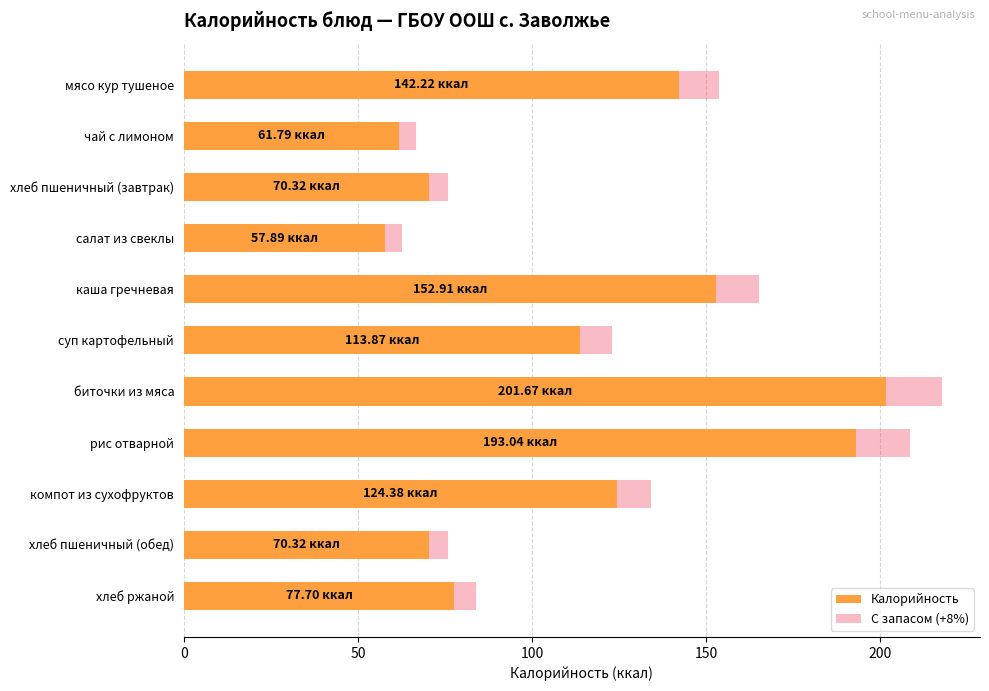

What is the difference between the maximum and second lowest values in the С запасом (+8%) series?

151.1